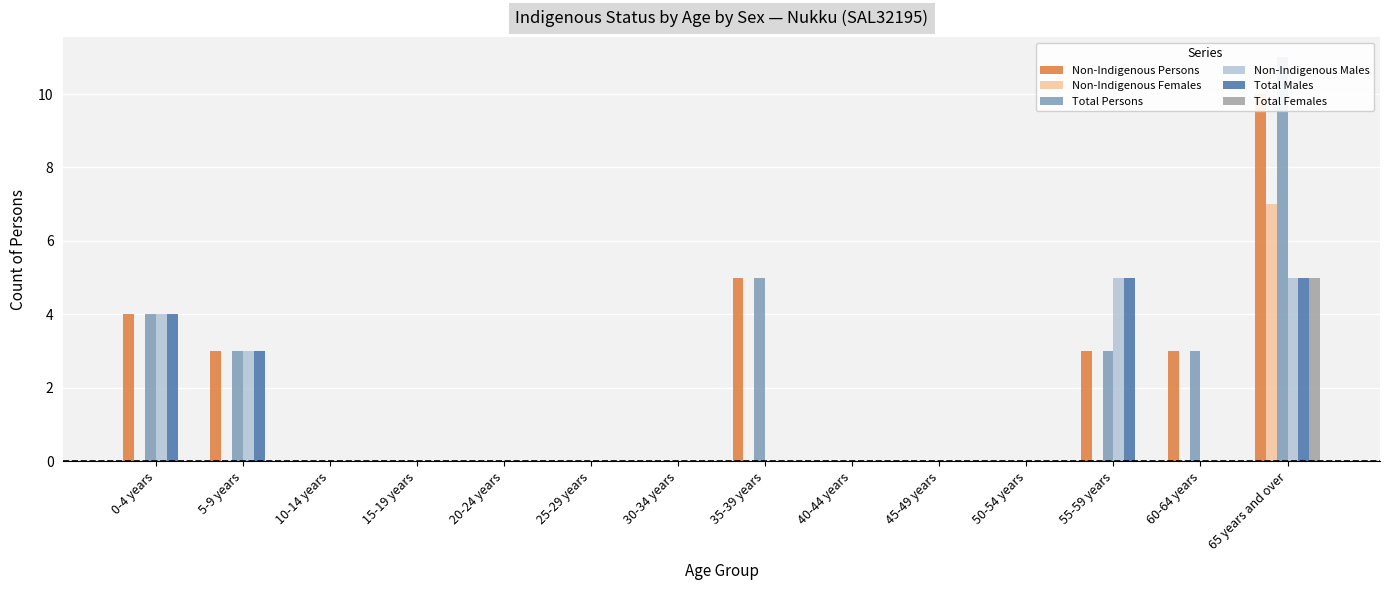

Is the value of Total Females at 40-44 years greater than the value of Non-Indigenous Males at 40-44 years?

No